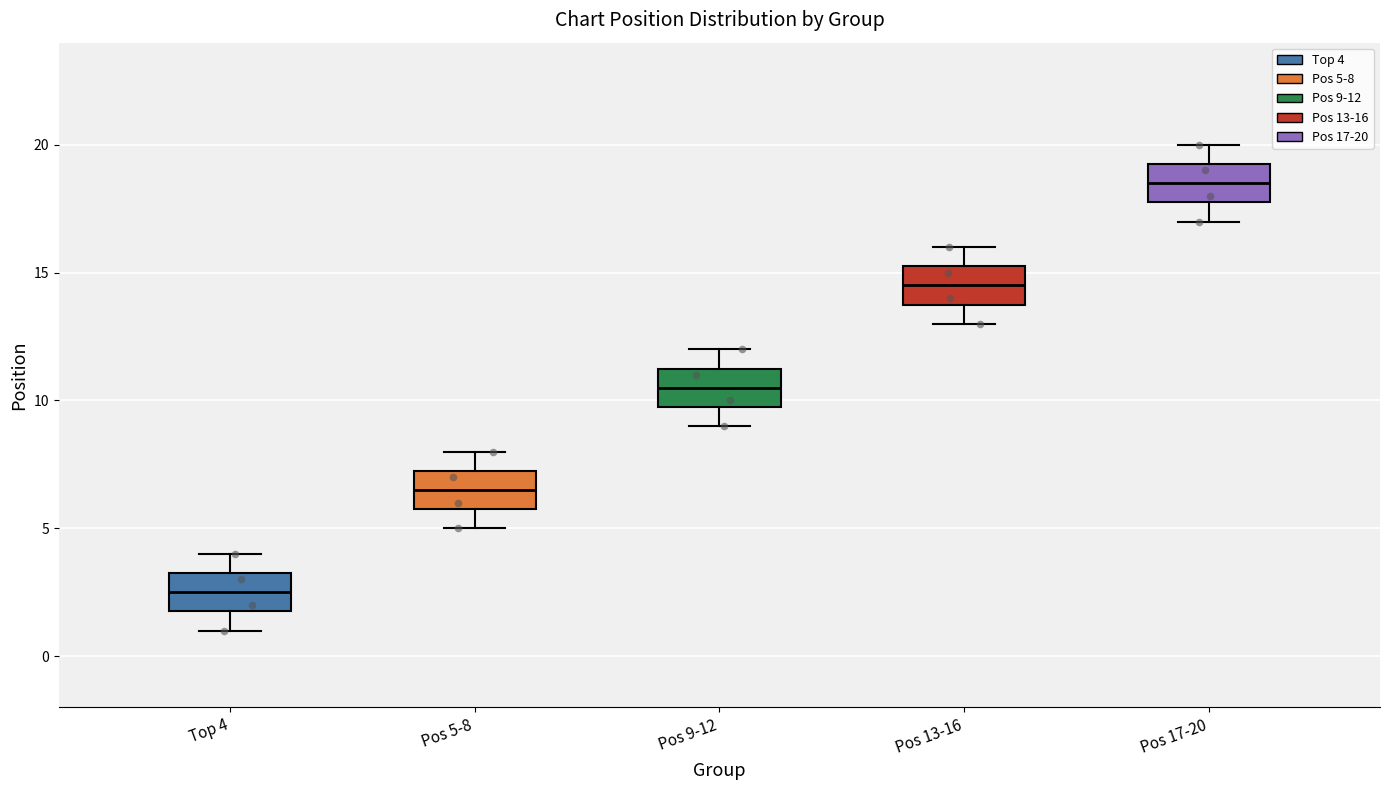

Which box's median line is the highest?

Pos 17-20